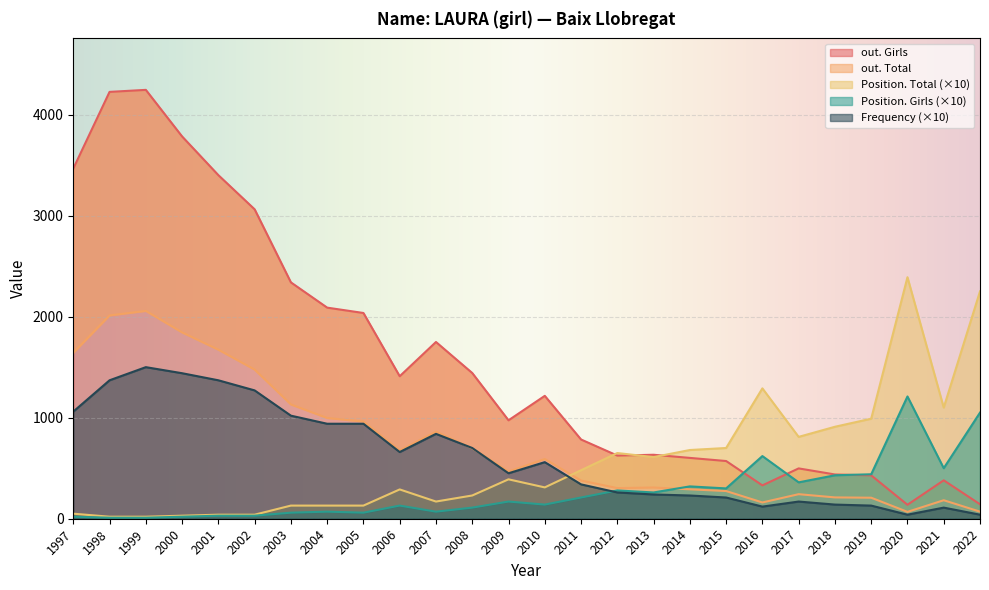

At 2000, list the series in order from largest to smallest.

out. Girls, out. Total, Frequency, Position. Total, Position. Girls